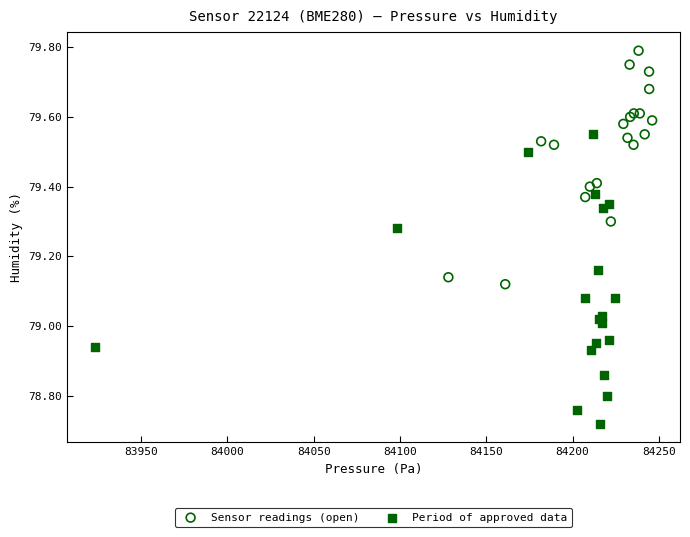

Which series contains the lowest Y value?

Period of approved data